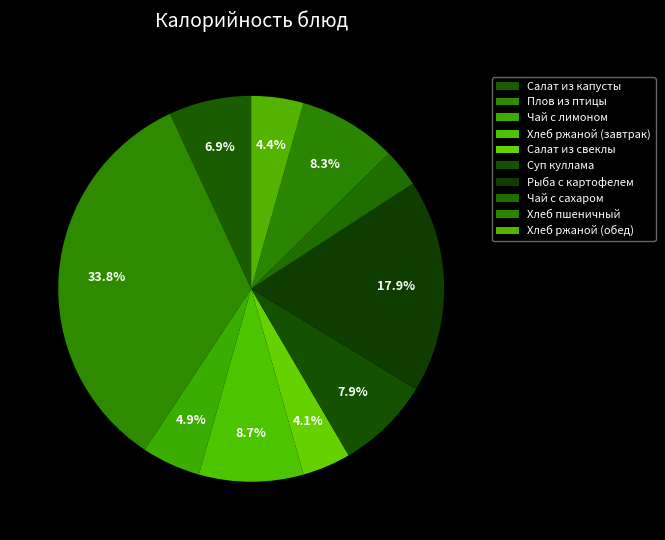

Rank the categories by value from highest to lowest.

Плов из птицы, Рыба с картофелем, Хлеб ржаной (завтрак), Хлеб пшеничный, Суп куллама, Салат из капусты, Чай с лимоном, Хлеб ржаной (обед), Салат из свеклы, Чай с сахаром